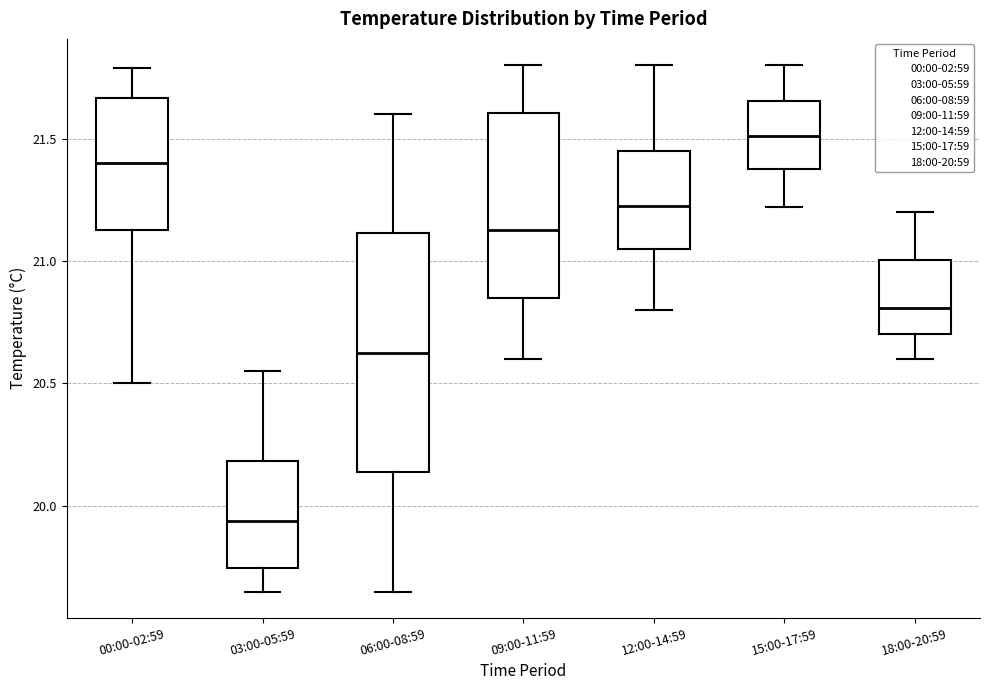

Where is the lower edge of the box for 00:00-02:59 on the y-axis? The values are not printed on the chart, so give them approximately, as read against the axis.

21.15